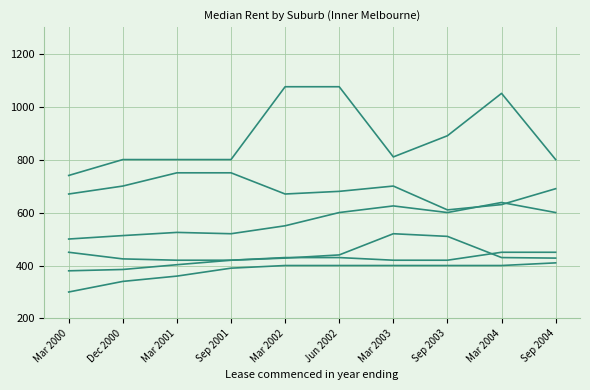

Does the chart display data point markers on the line(s)?

No